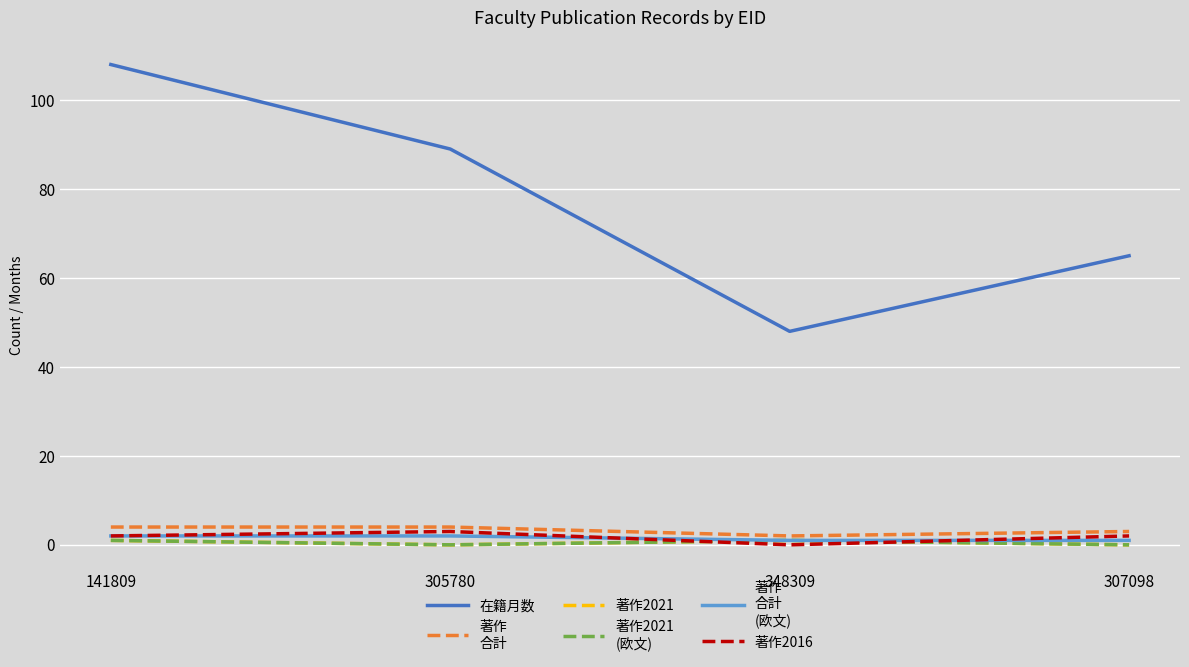

Is this an area chart (filled region under the line)?

No